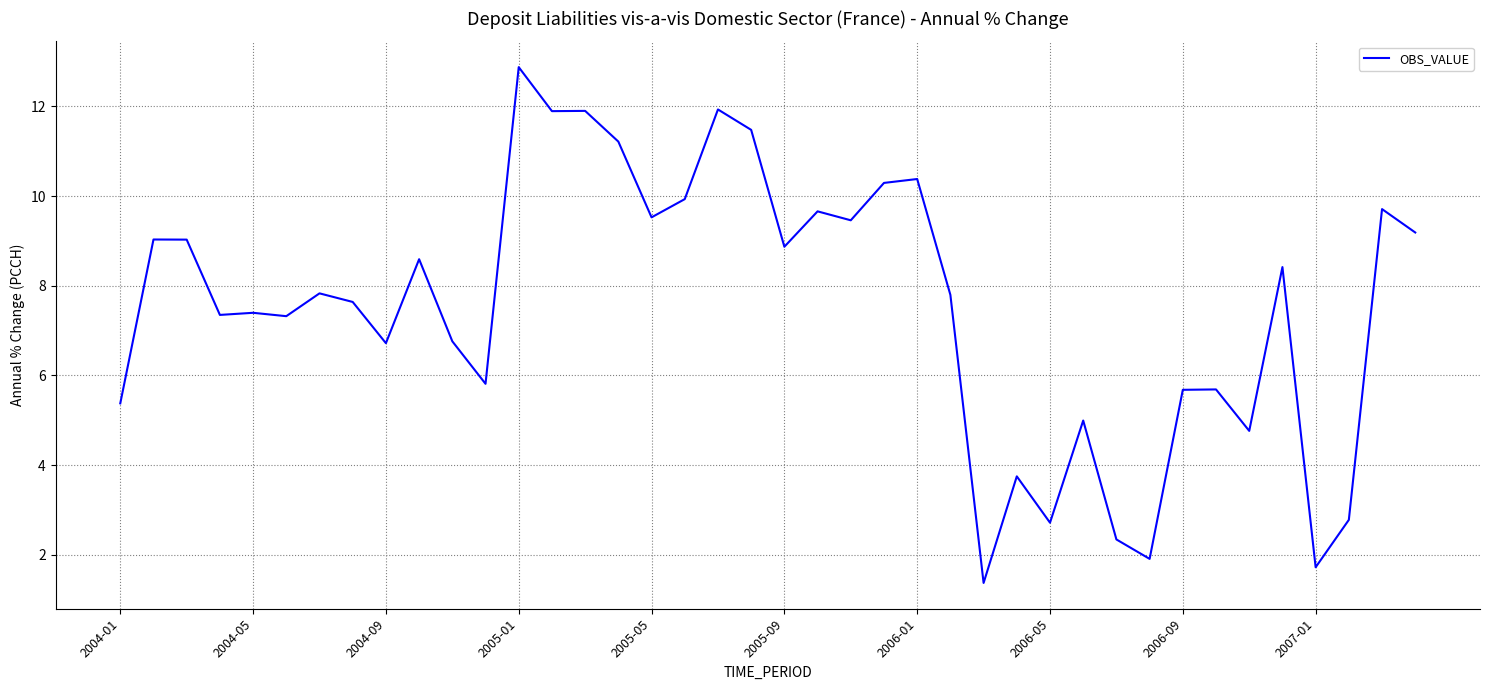

How many distinct data groups are displayed?

1